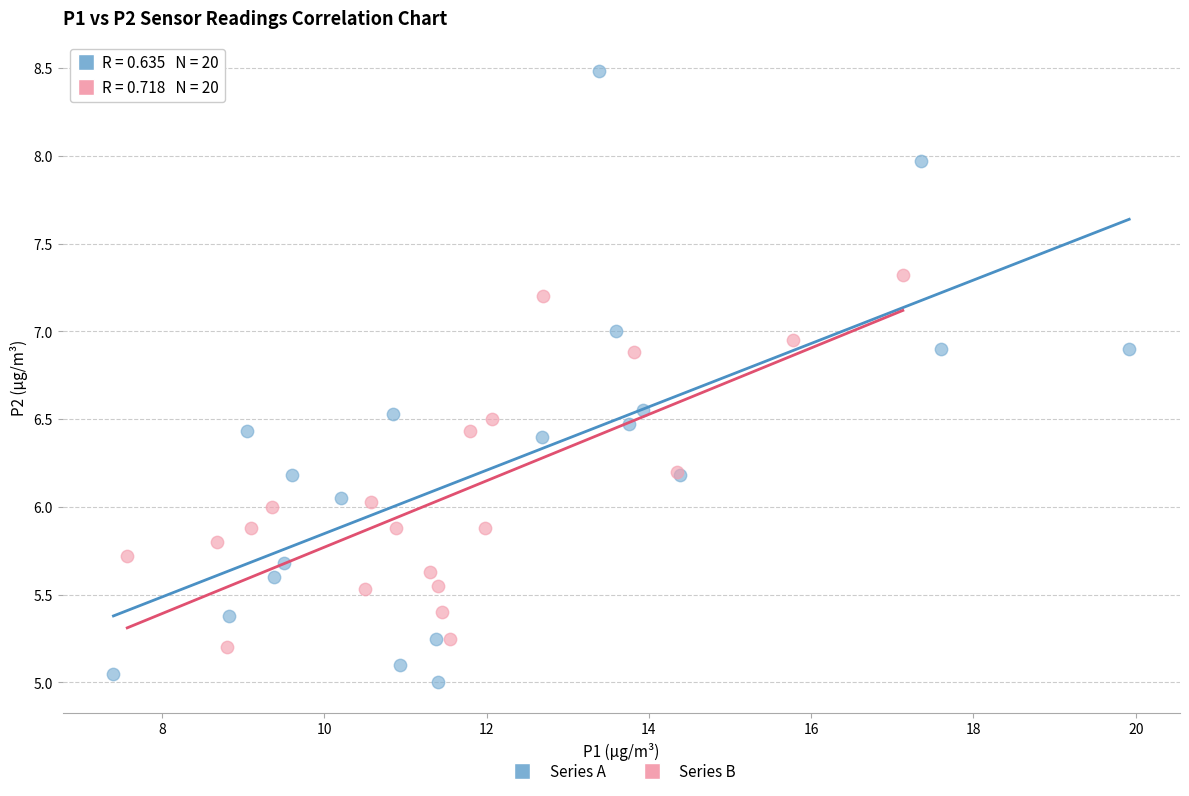

Which series has the largest Y range (max minus min)?

Series A